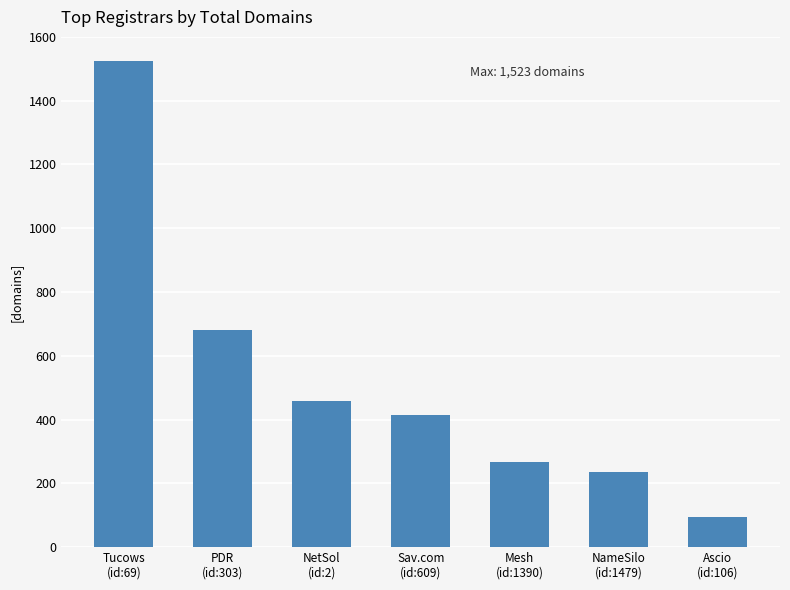

Count the number of data series in this chart.

1